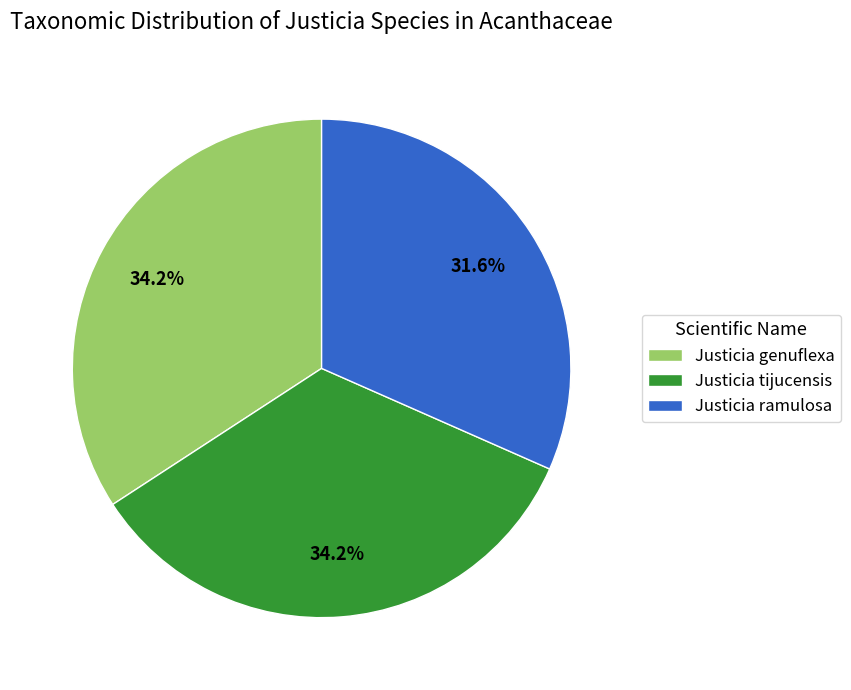

Approximately how many times larger is the value at Justicia genuflexa compared to Justicia tijucensis?

1.0